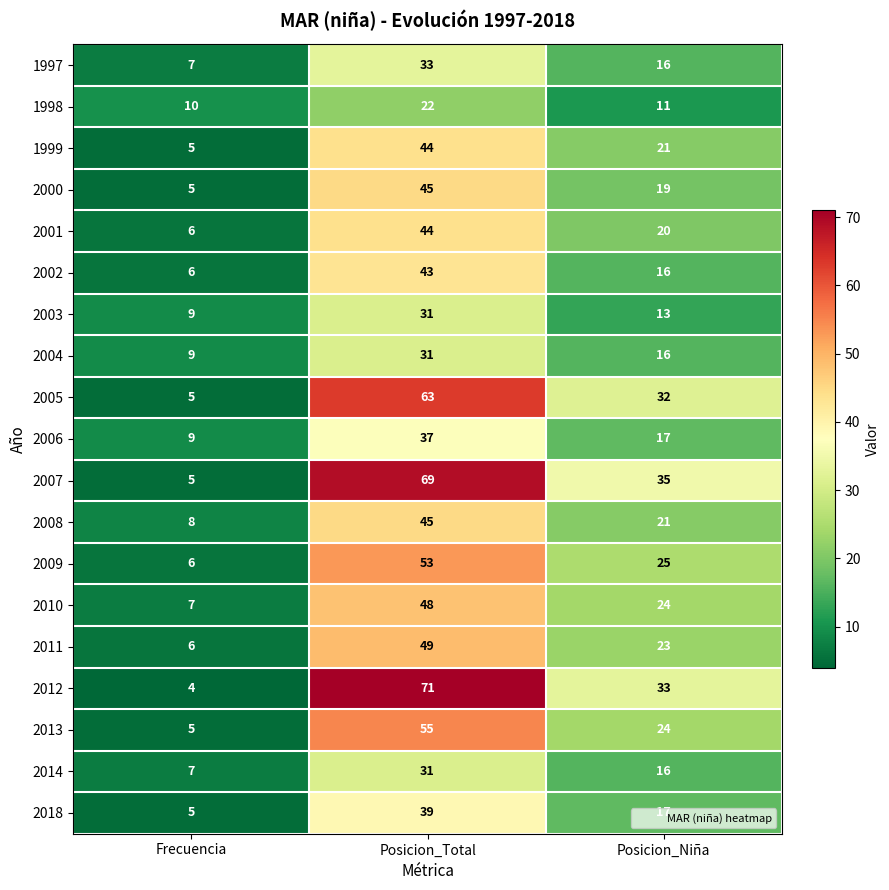

Where is 2006 nearest to the value 23?

Posicion_Niña